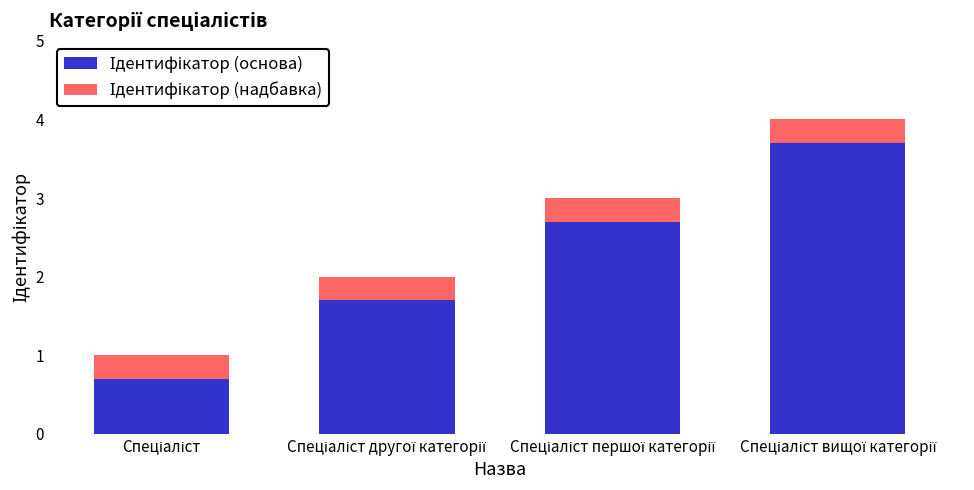

At which label is Ідентифікатор (основа) closest to 2?

Спеціаліст другої категорії